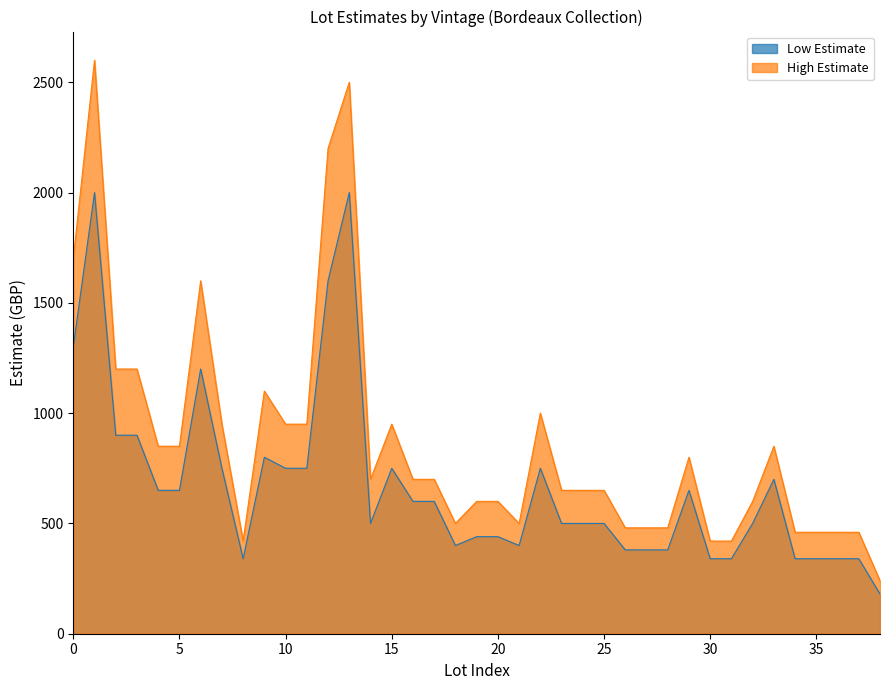

Rank the series by their maximum value, from highest to lowest.

High Estimate, Low Estimate